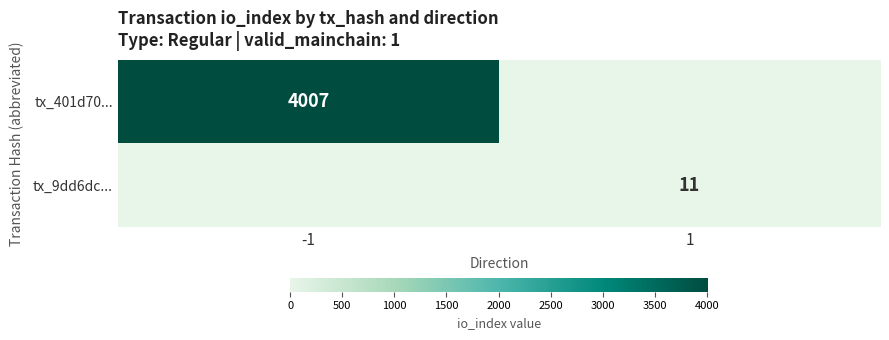

List the labels in order of tx_9dd6dc... value, smallest first.

-1, 1